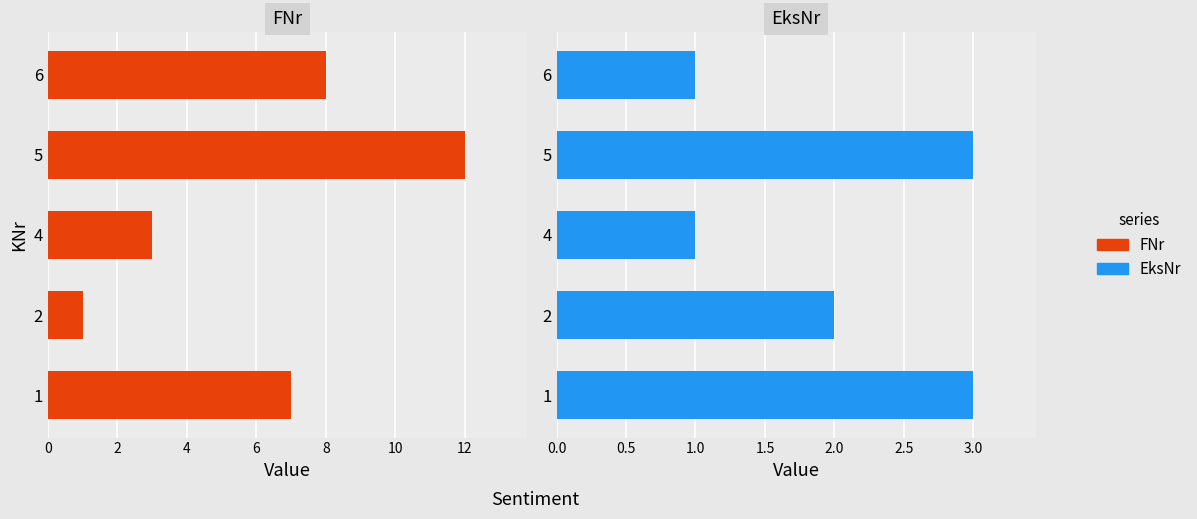

Which series has the largest range (max minus min)?

FNr